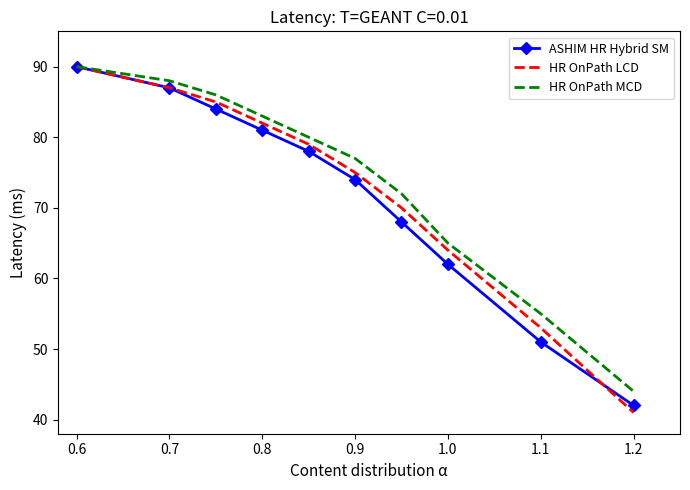

What is the greatest value displayed?

90